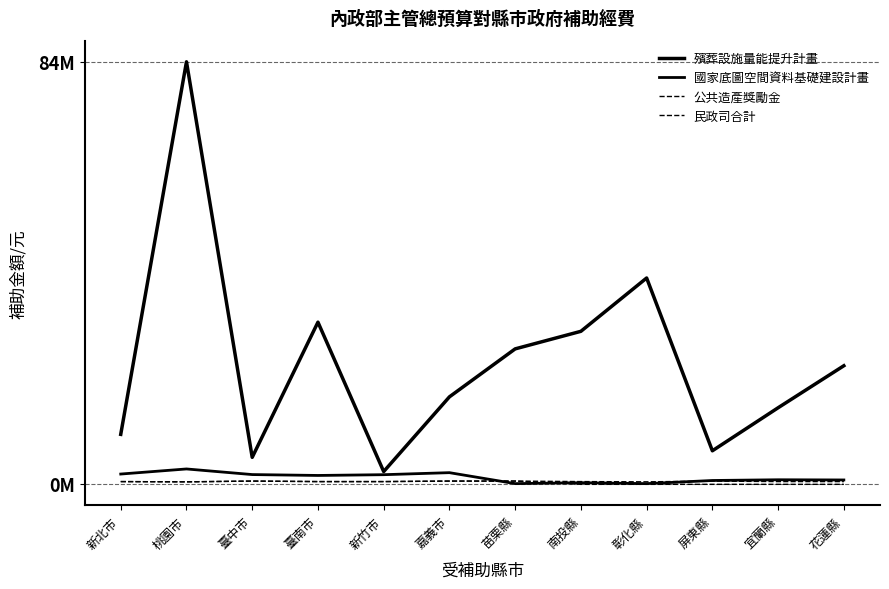

At which category does 殯葬設施量能提升計畫 reach its first local valley?

臺中市